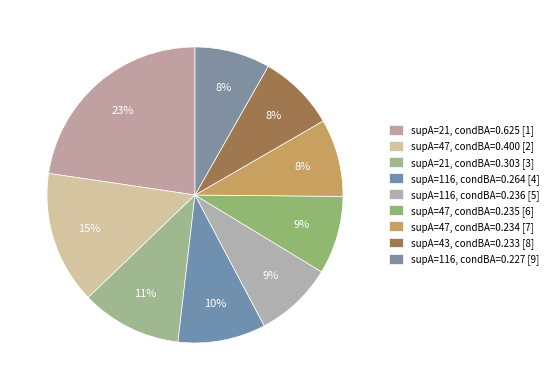

Count the number of slices in the pie.

9